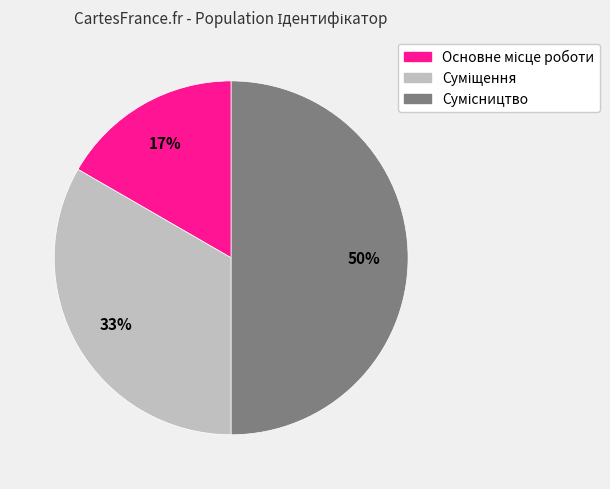

To the nearest percent, what is the average slice percentage?

33%